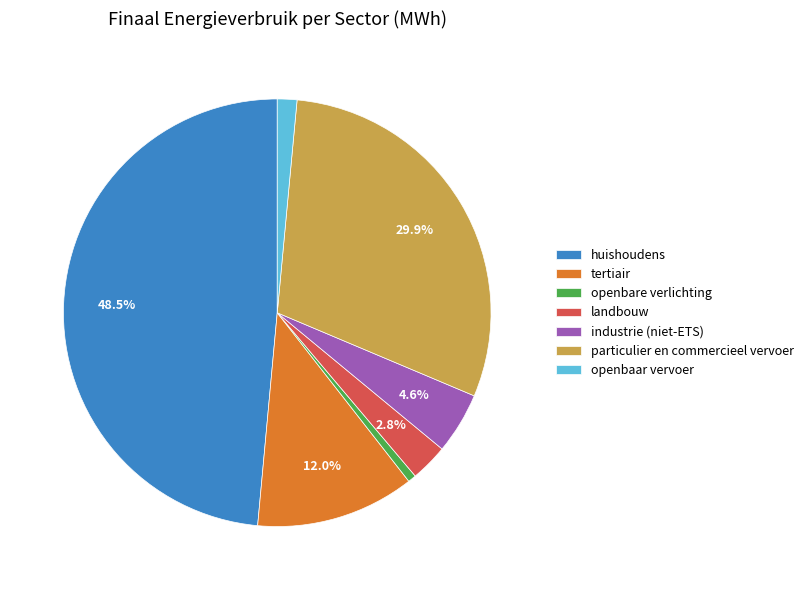

Do tertiair and particulier en commercieel vervoer together represent more than half of the pie?

No